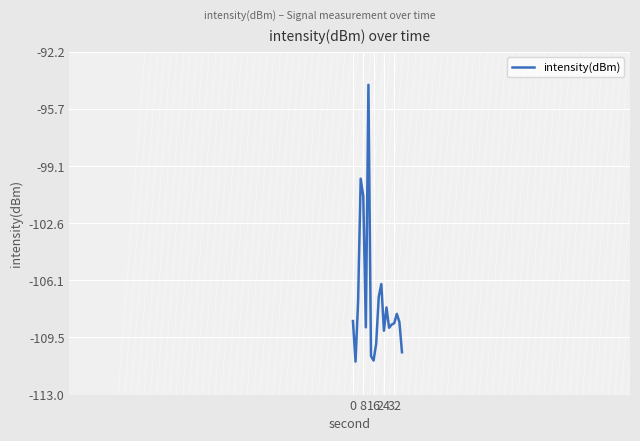

What is the maximum value shown in the chart?

-94.2